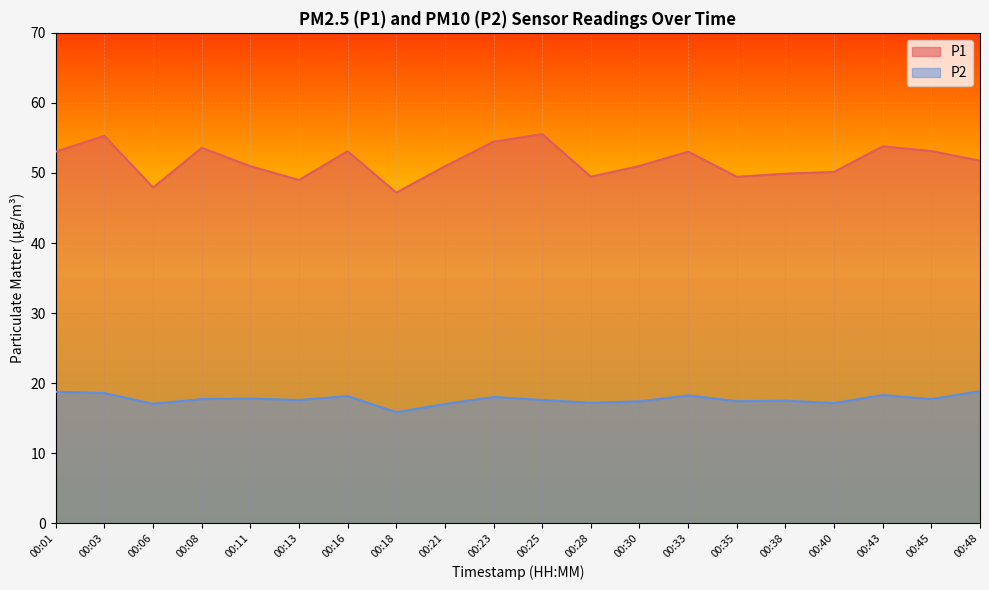

What is the difference between the maximum and minimum values in the P2 series?

3.0